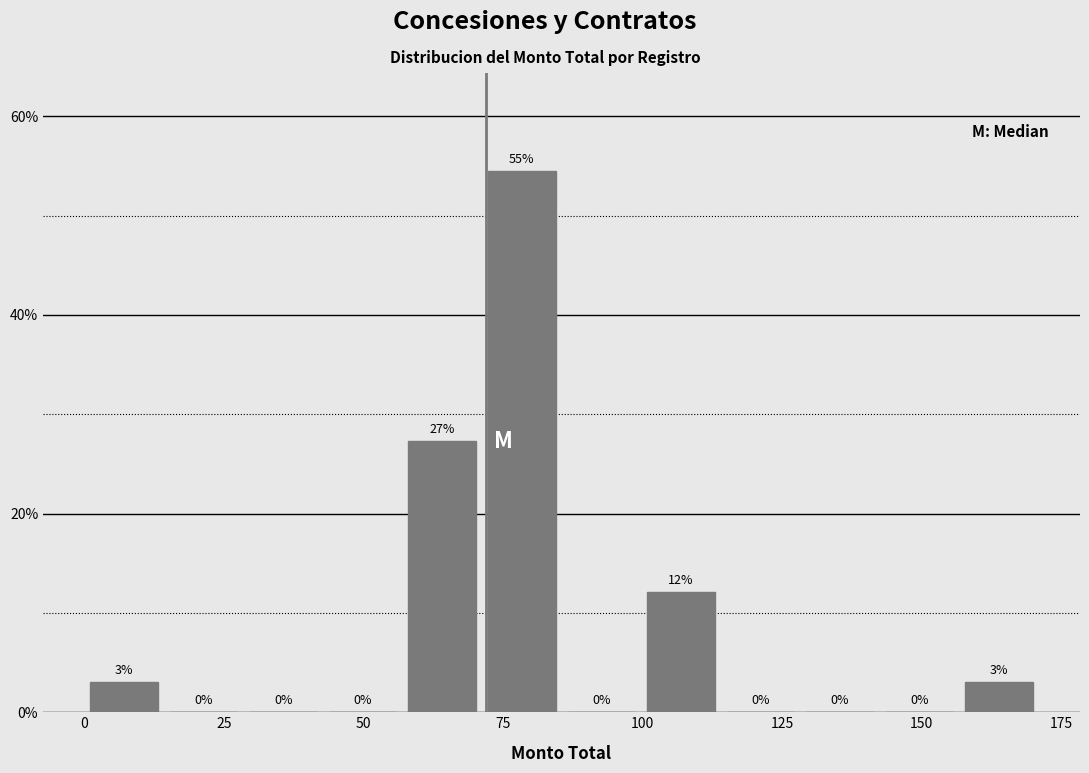

Around what value on the x-axis is the tallest bar? Give the approximate position of its centre, as read against the axis.

80